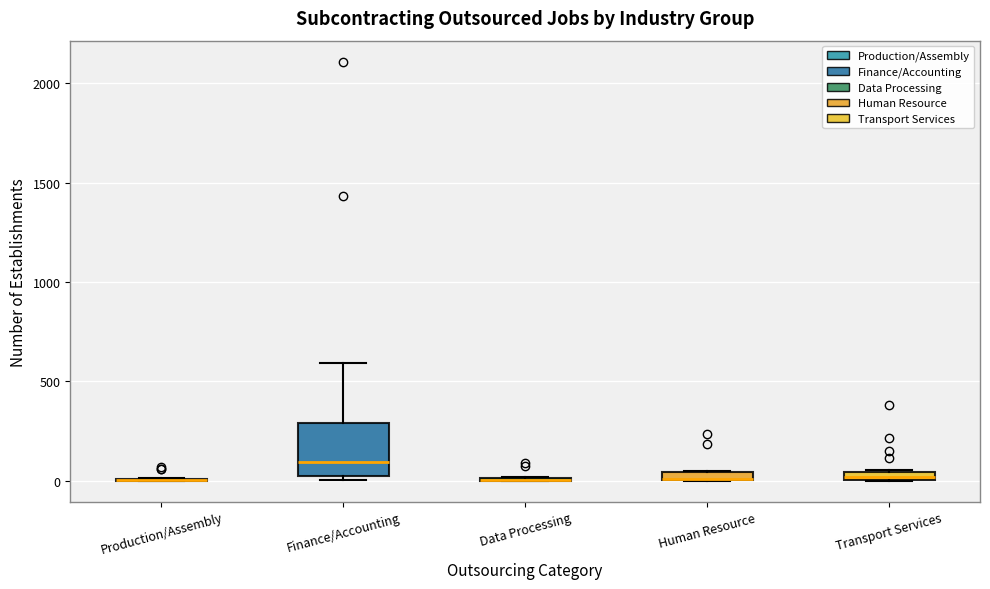

Comparing the boxes themselves (not the whiskers), which one is the tallest?

Finance/Accounting